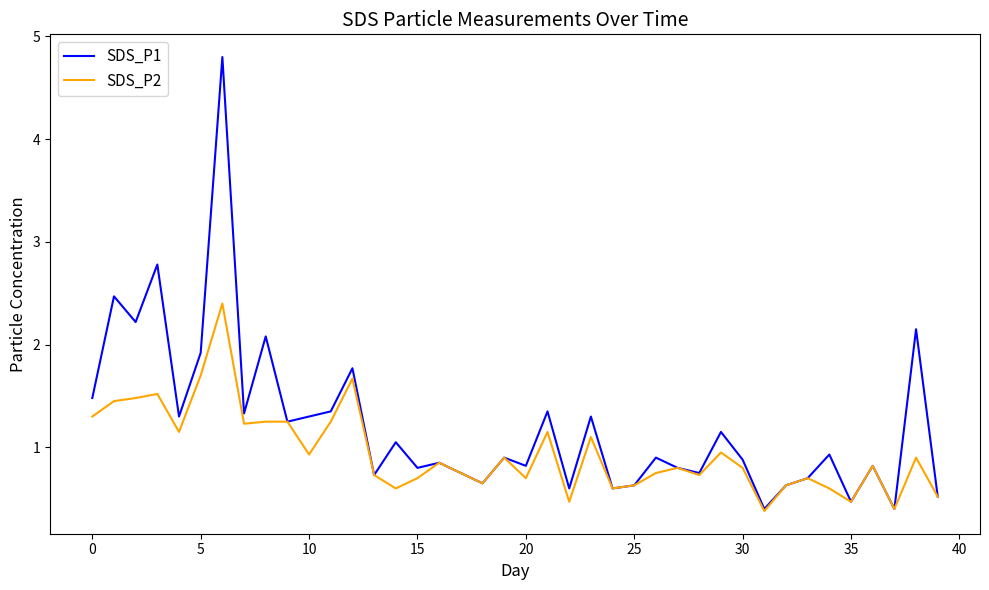

List the series in order of their peak value, highest first.

SDS_P1, SDS_P2